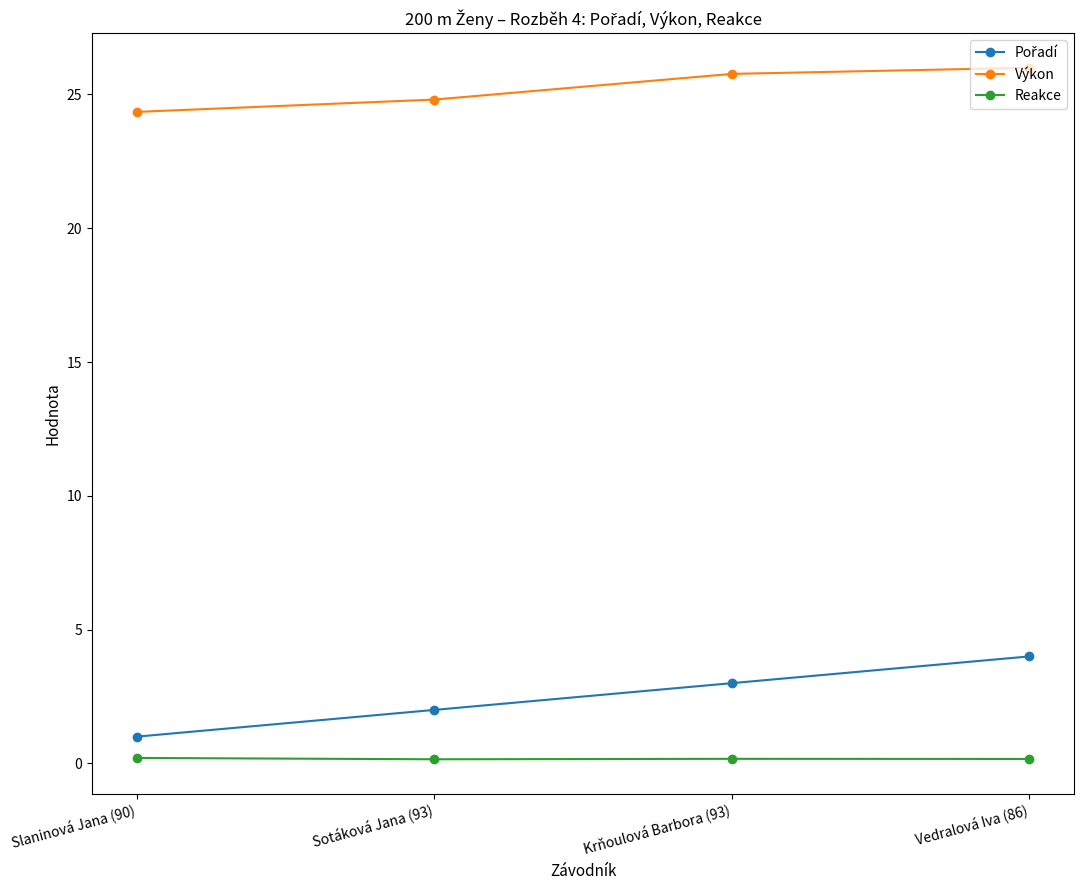

True or false: Výkon and Reakce intersect in this chart.

False